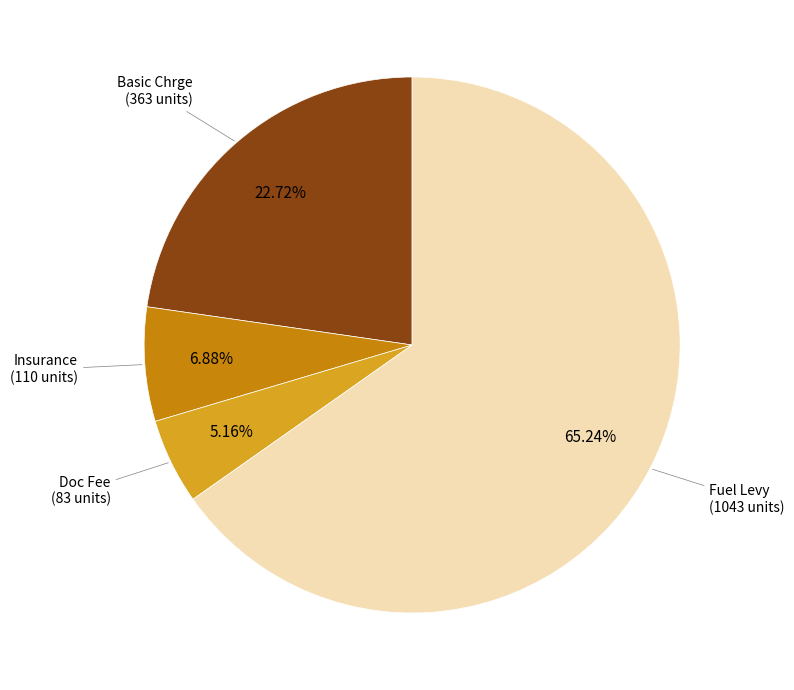

Is there a majority slice in this chart?

Yes